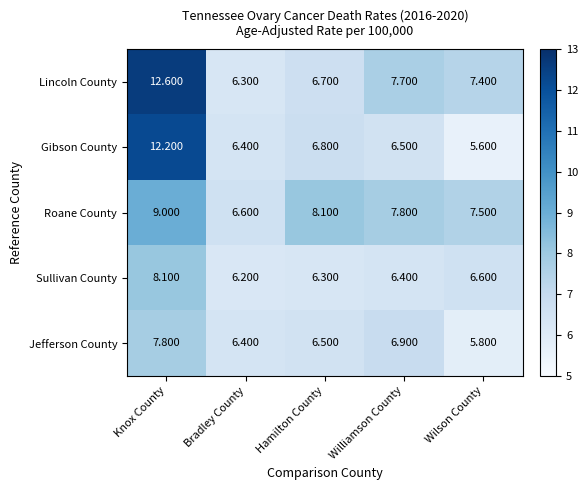

Which series has the largest total across all categories?

Lincoln County